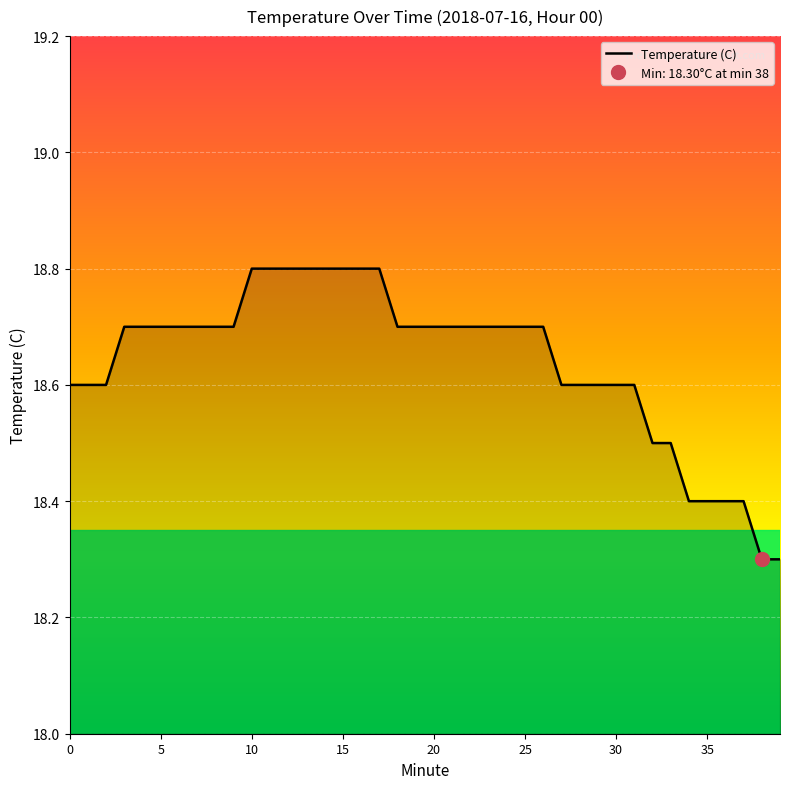

Reading left to right, transcribe all the data shown in this chart.

18.6	18.6	18.6	18.7	18.7	18.7	18.7	18.7	18.7	18.7	18.8	18.8	18.8	18.8	18.8	18.8	18.8	18.8	18.7	18.7	18.7	18.7	18.7	18.7	18.7	18.7	18.7	18.6	18.6	18.6	18.6	18.6	18.5	18.5	18.4	18.4	18.4	18.4	18.3	18.3